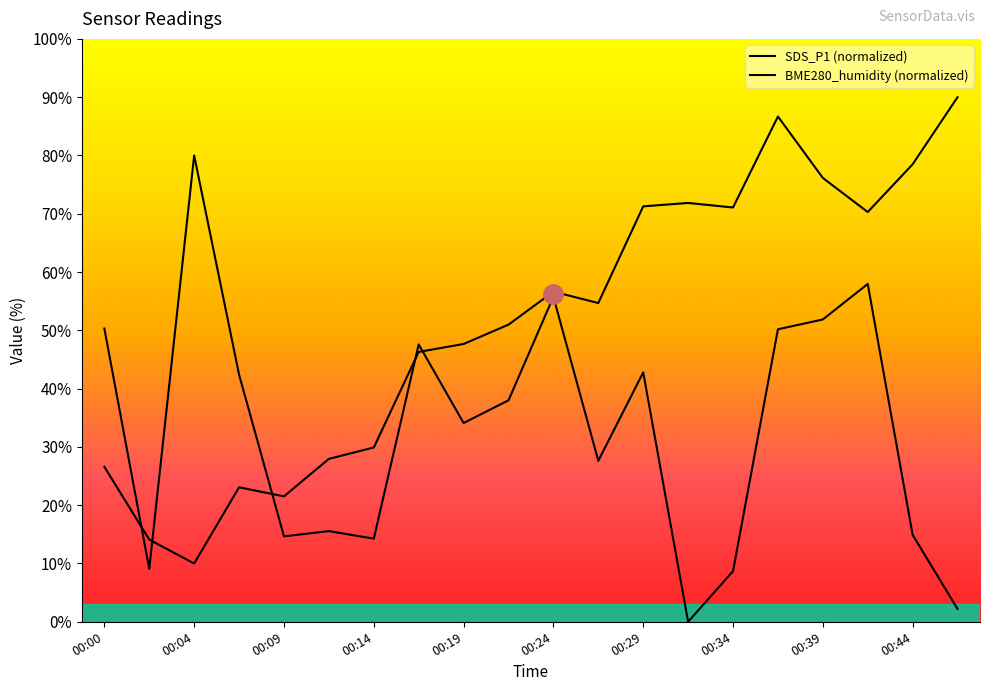

Reading left to right, extract all data points from this chart.

SDS_P1 (normalized): 50.3	9.1	80.0	42.4	14.7	15.6	14.3	47.6	34.1	38.0	55.8	27.6	42.8	0.0	8.7	50.2	51.9	58.0	14.9	2.2
BME280_humidity (normalized): 26.6	14.1	10.0	23.1	21.5	28.0	29.9	46.3	47.7	51.0	56.6	54.7	71.3	71.9	71.1	86.7	76.1	70.3	78.5	90.0